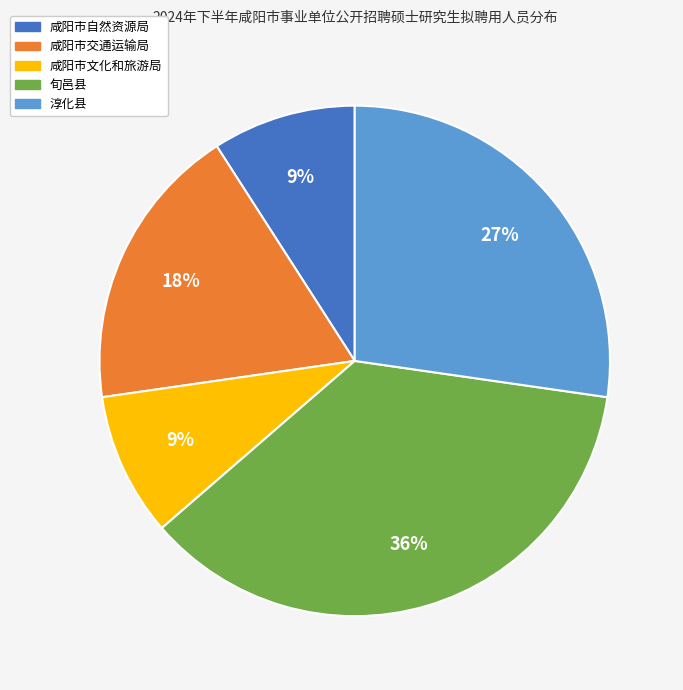

Which category has the biggest portion of the pie?

旬邑县